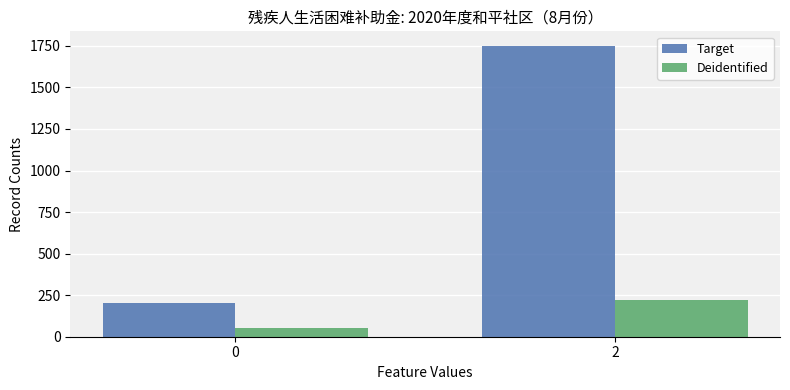

What are all the series names shown in the legend?

Target, Deidentified